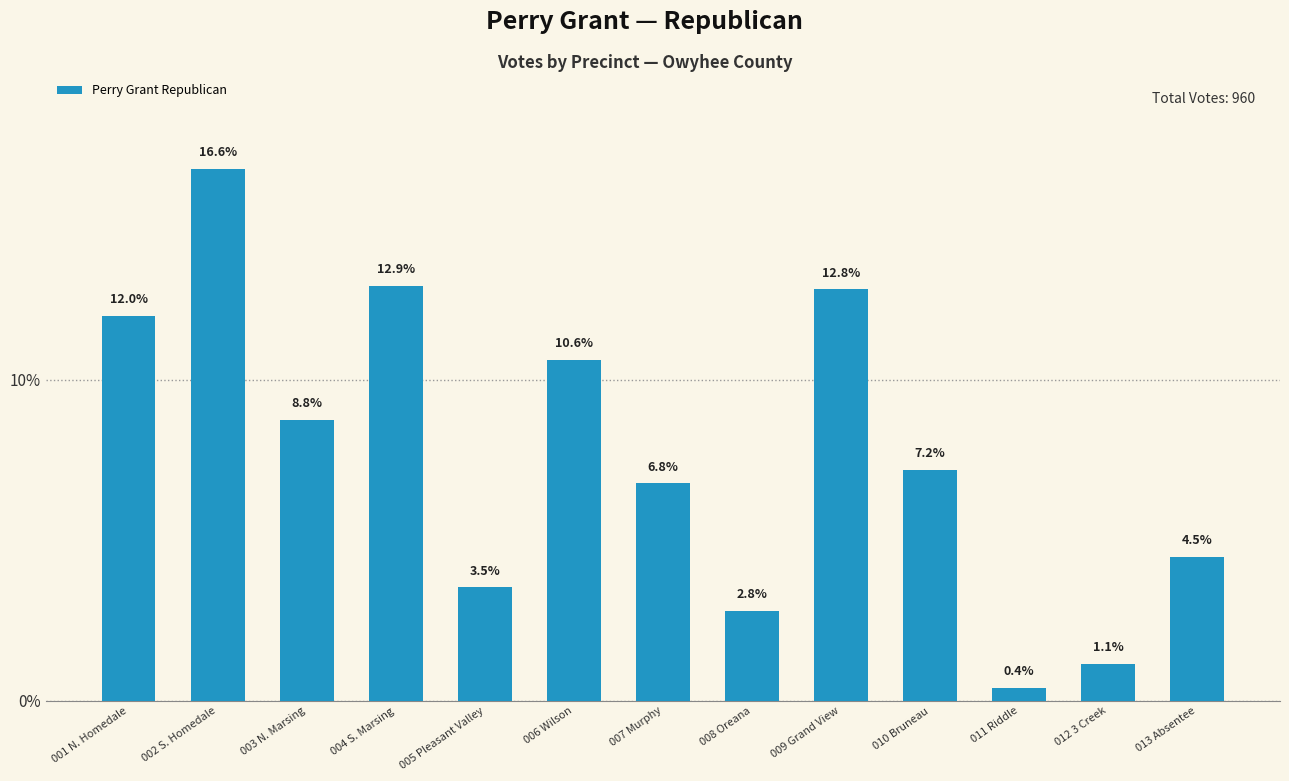

Rank the categories by value from highest to lowest.

002 S. Homedale, 004 S. Marsing, 009 Grand View, 001 N. Homedale, 006 Wilson, 003 N. Marsing, 010 Bruneau, 007 Murphy, 013 Absentee, 005 Pleasant Valley, 008 Oreana, 012 3 Creek, 011 Riddle